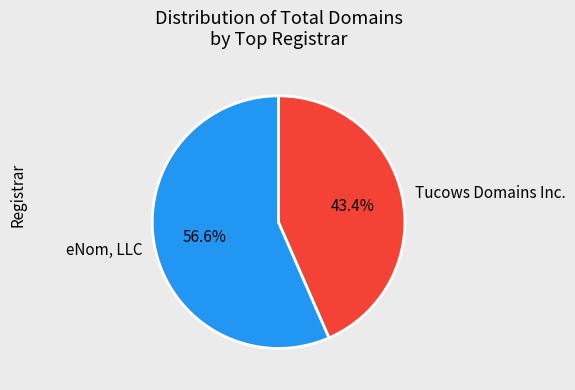

Combined, do eNom, LLC and Tucows Domains Inc. account for over 50%?

Yes